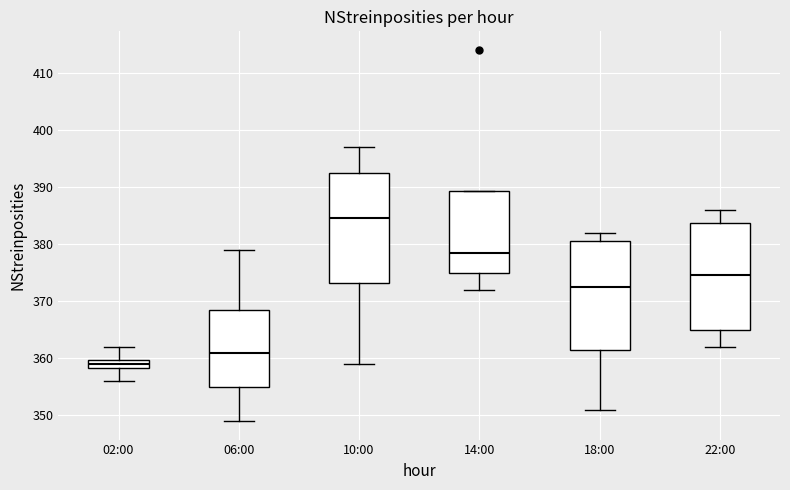

Where is the upper edge of the box for 22:00 on the y-axis? The values are not printed on the chart, so give them approximately, as read against the axis.

384